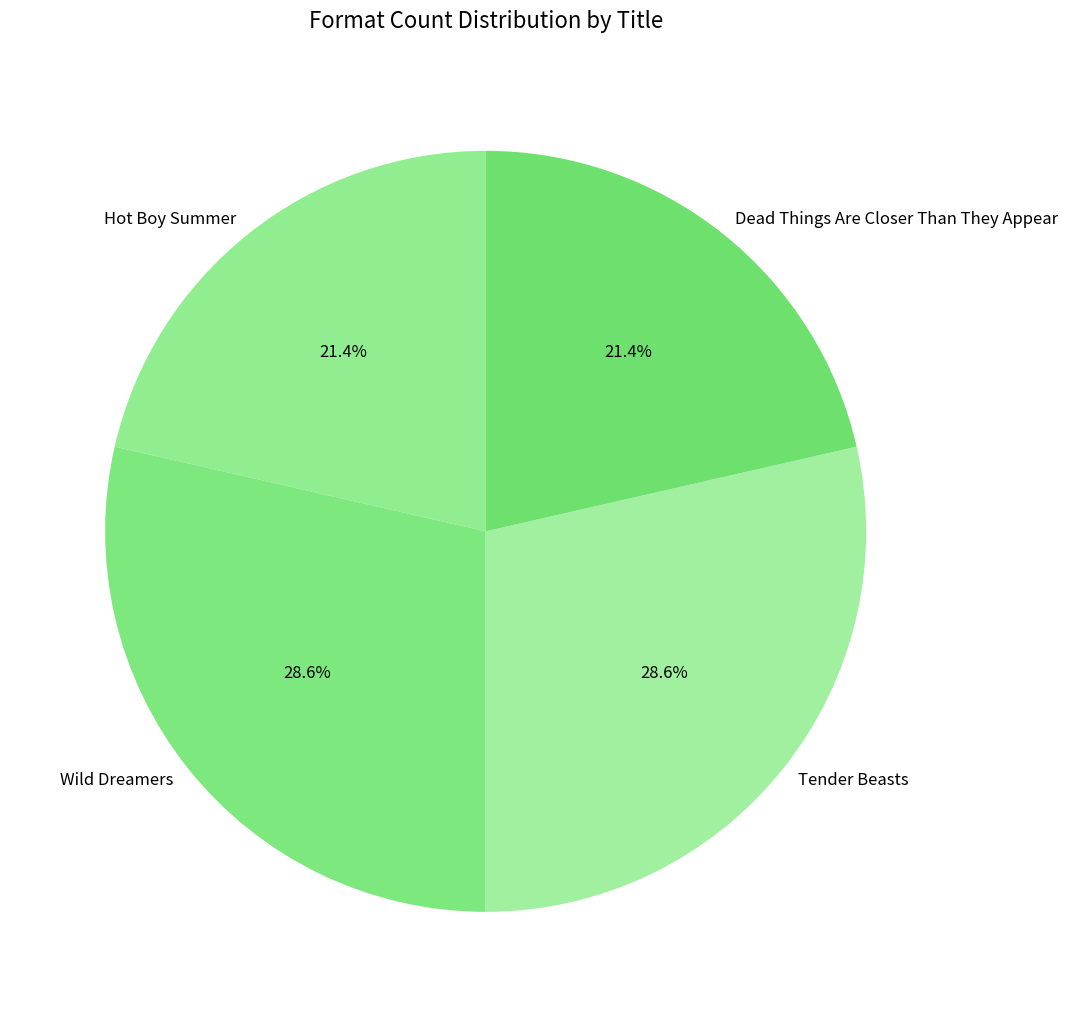

Combined, what portion of the pie is Hot Boy Summer and Wild Dreamers?

50.0%